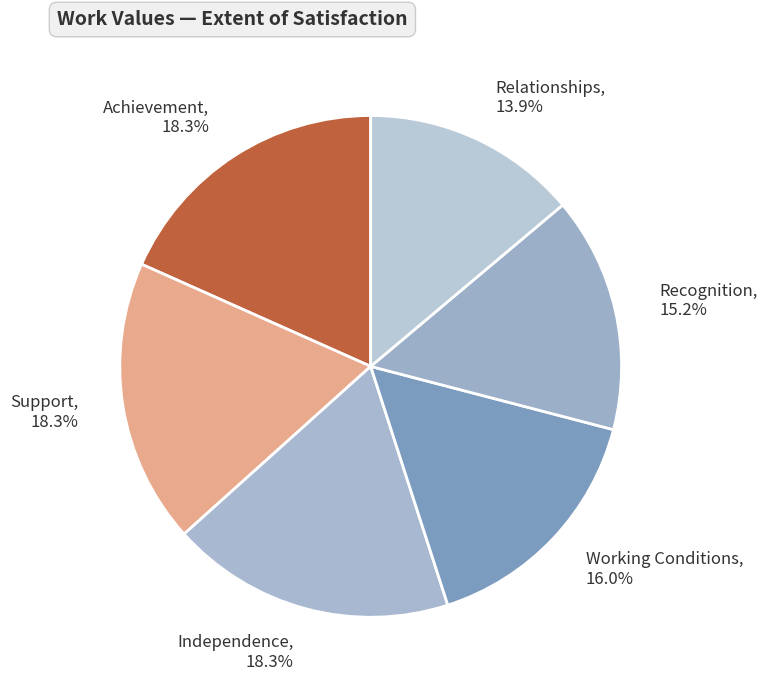

Which slice is the smallest?

Relationships